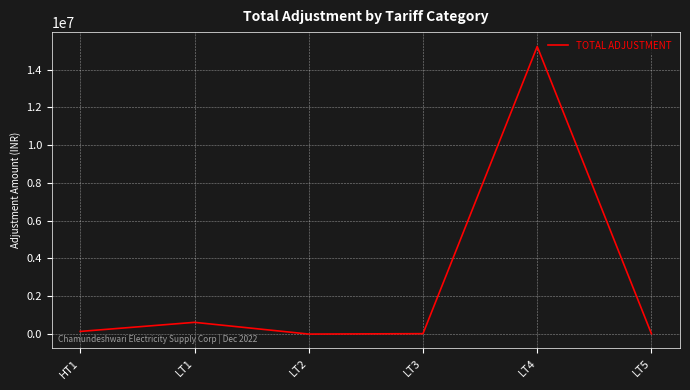

What is the change in value from LT1 to LT5?

-605529.3